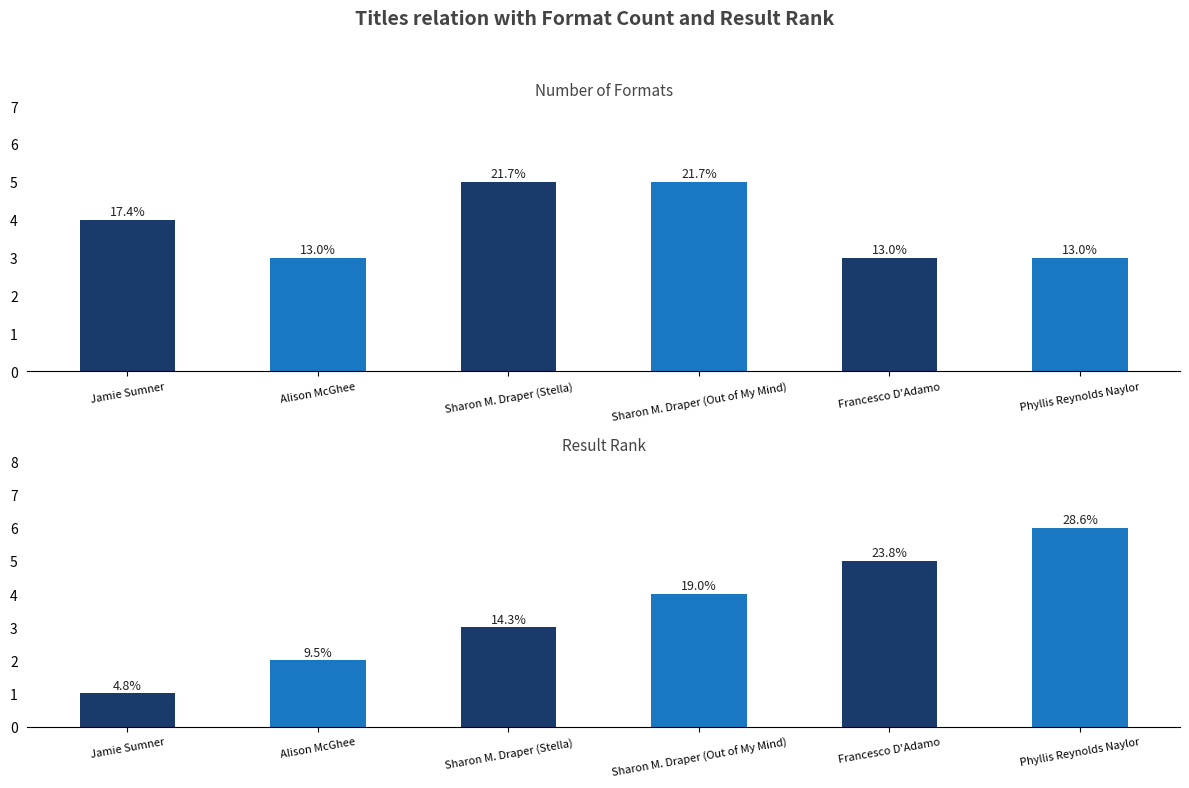

What is the total value across all series at Francesco D'Adamo?

8